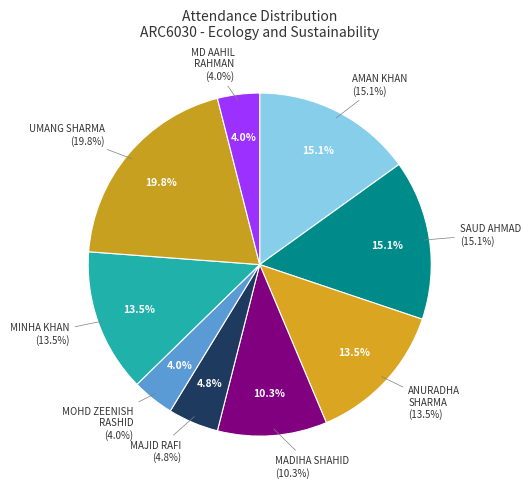

Is there any slice that represents more than half of the pie?

No